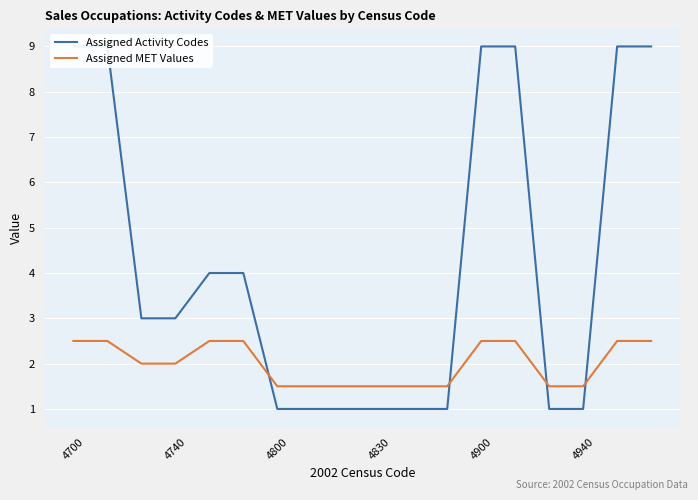

The value of Assigned MET Values at 4940 is 0.5. True or false?

False